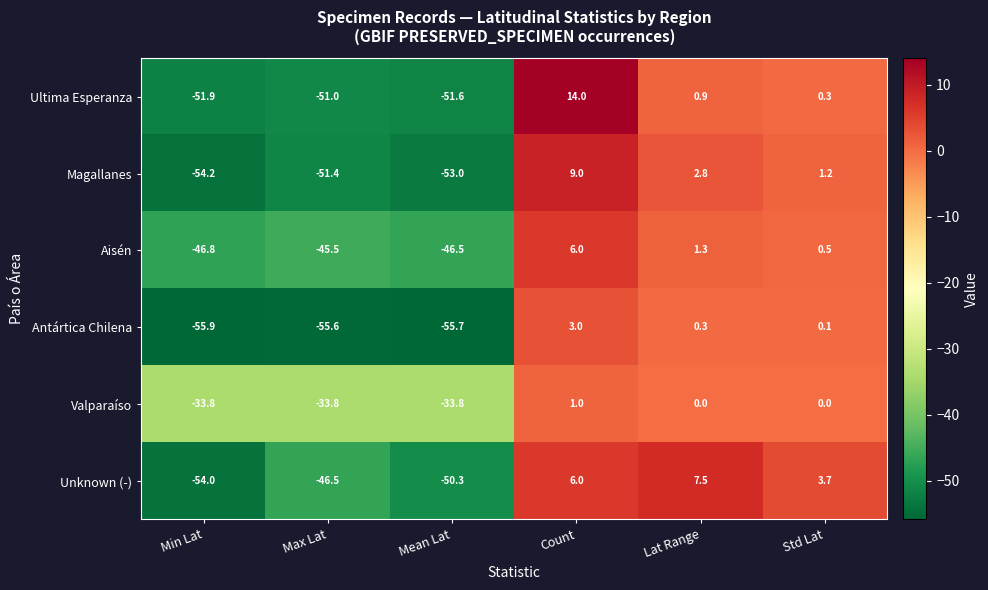

At which label does Antártica Chilena first exceed 0?

Count